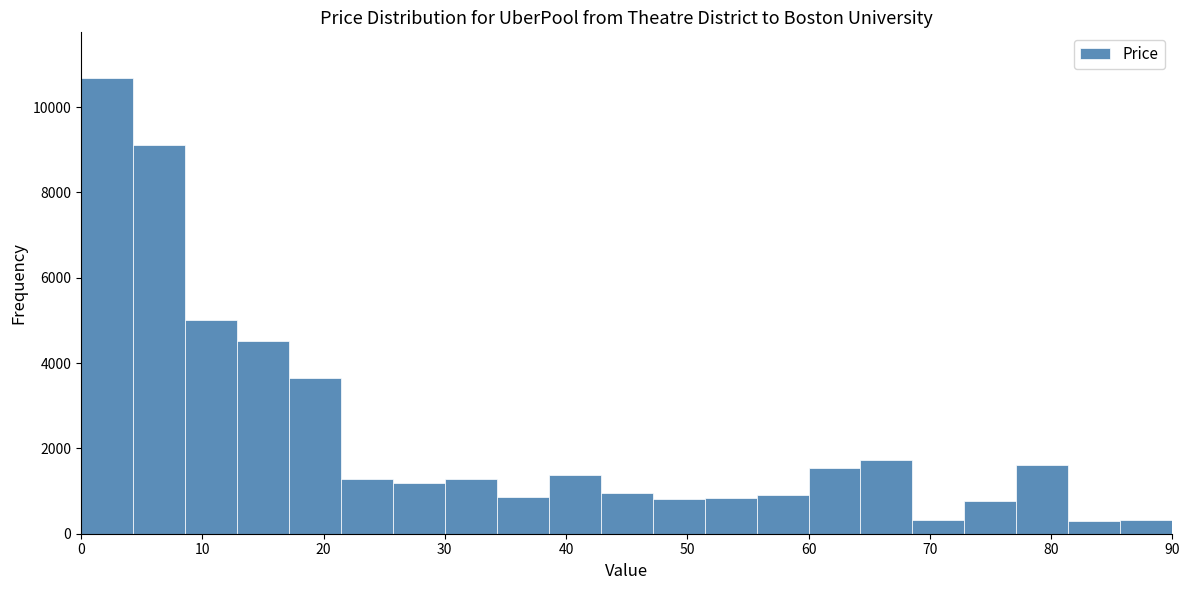

What is the height of the bar covering 26 to 30 on the x-axis? Neither the bar edges nor the heights are printed on the chart, so give them approximately, as read against the axes.

1200